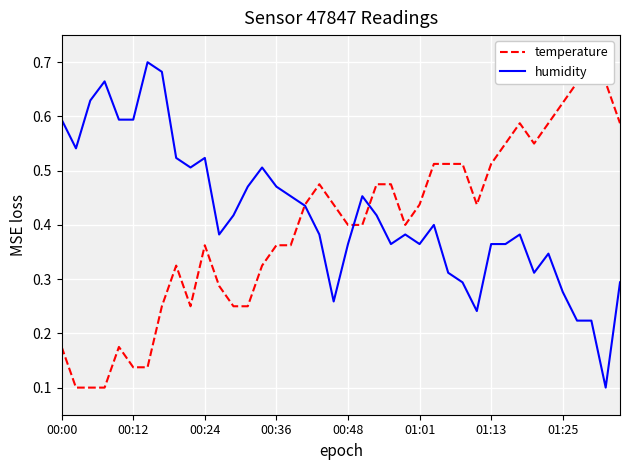

Rank the series by their average value, from lowest to highest.

temperature, humidity